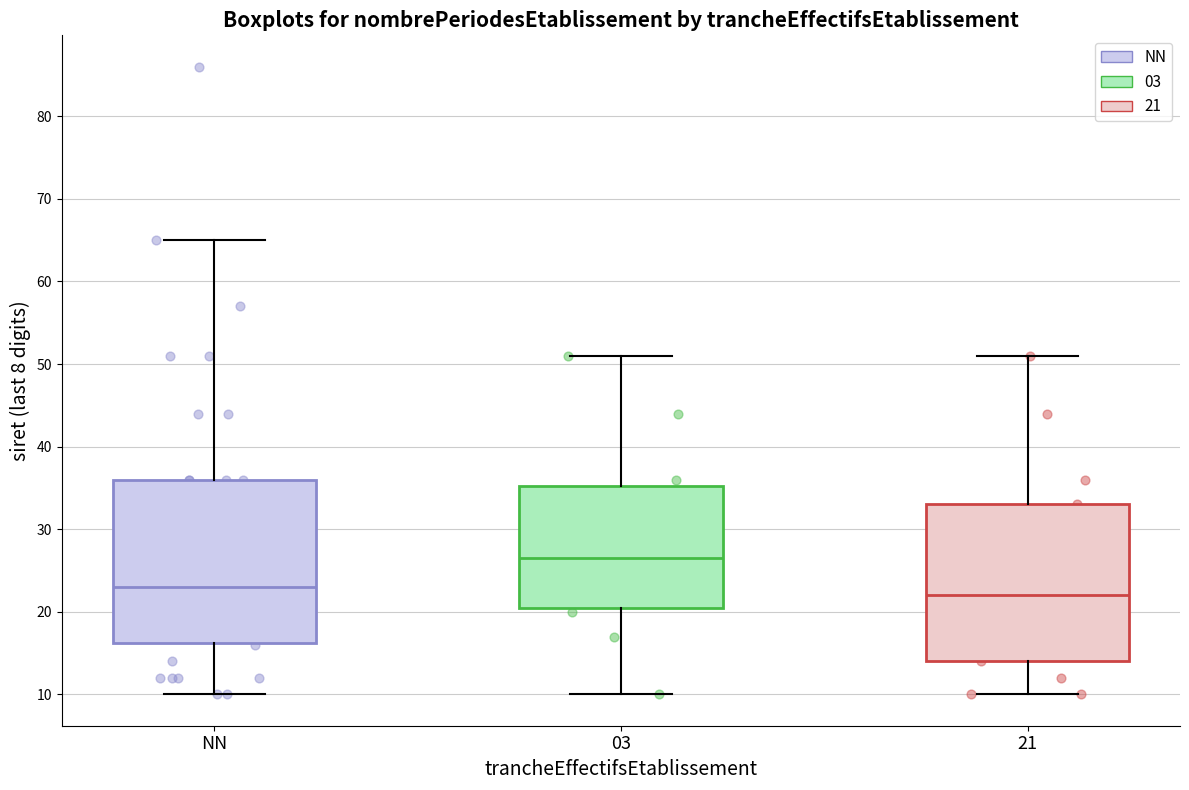

Reading left to right, transcribe this box plot: for each box, give where its median line is, the range the box spans, and where its two whiskers end, as read against the y-axis. The values are not printed on the chart, so give them approximately, as read against the axis.

NN: median 23, box 16 to 36, whiskers 10 to 65
03: median 27, box 21 to 35, whiskers 10 to 51
21: median 22, box 14 to 33, whiskers 10 to 51